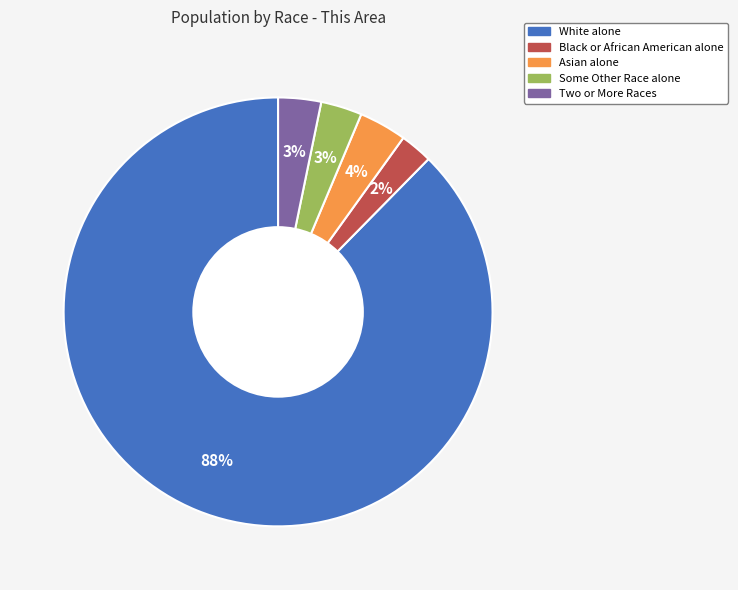

Combined, do Black or African American alone and White alone account for over 50%?

Yes